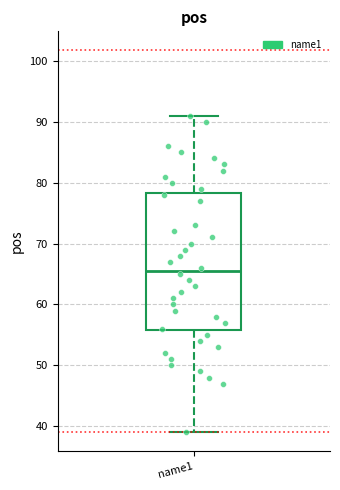

Where is the upper edge of the box for name1 on the y-axis? The values are not printed on the chart, so give them approximately, as read against the axis.

78